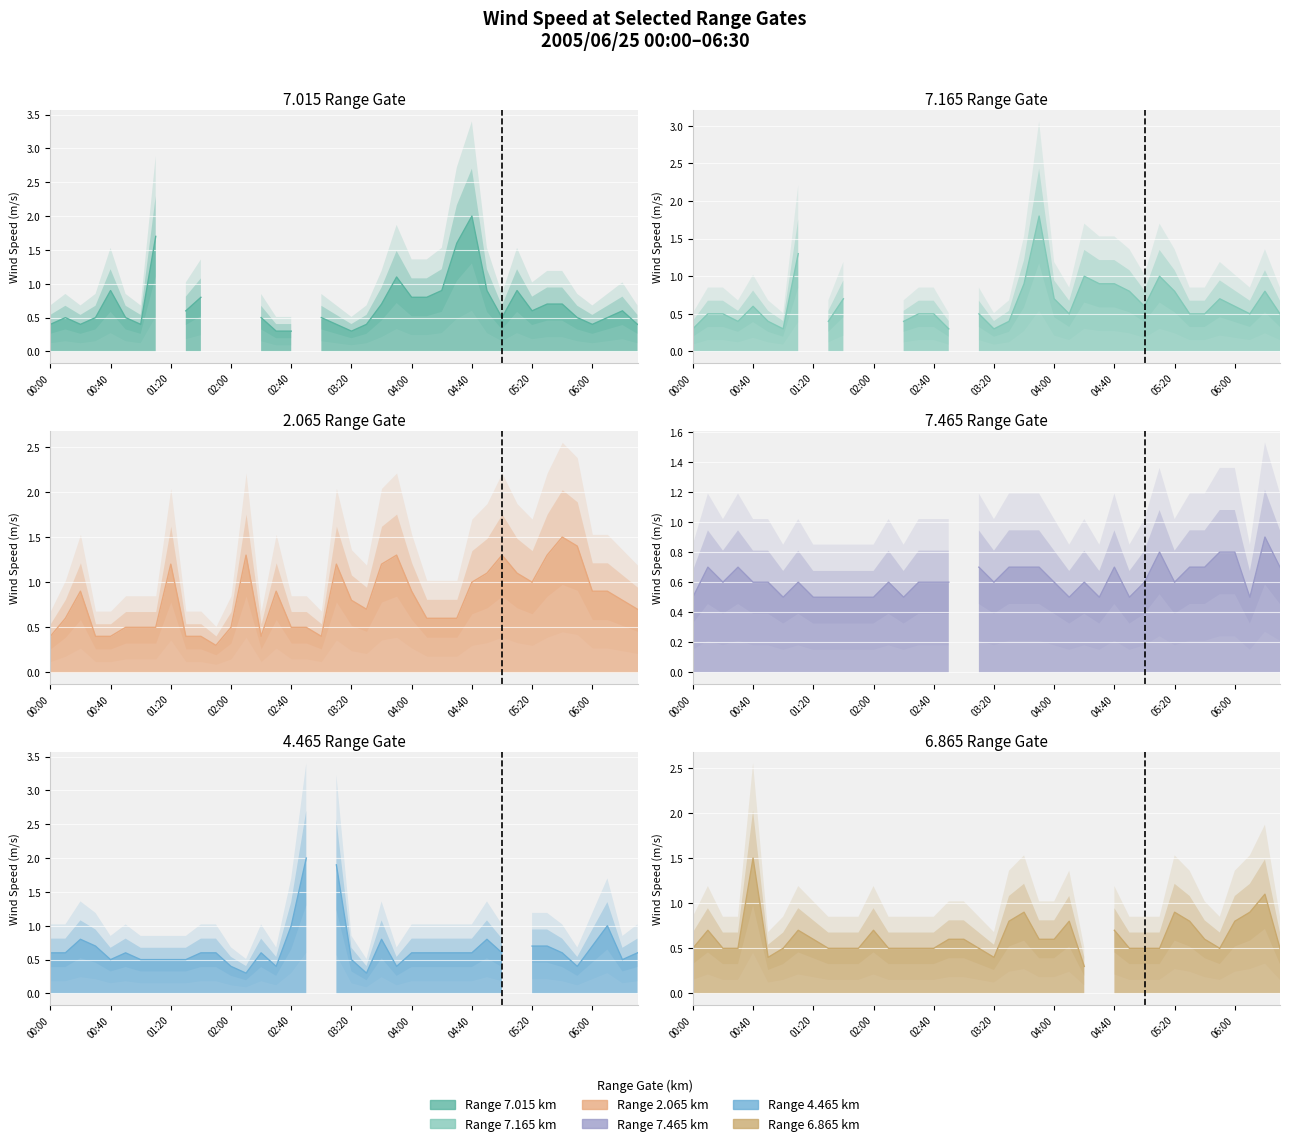

The 7.465 series shows 0.7 at 2005/06/25 02:20. True or false?

False